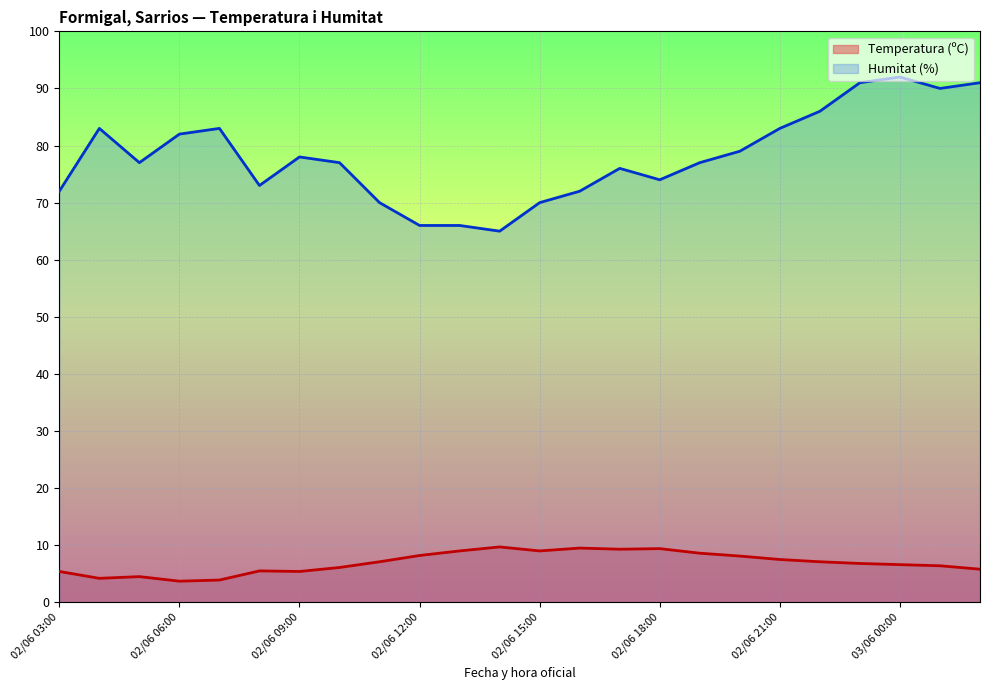

What is the difference between the maximum and minimum values in the Humitat (%) series?

27.0